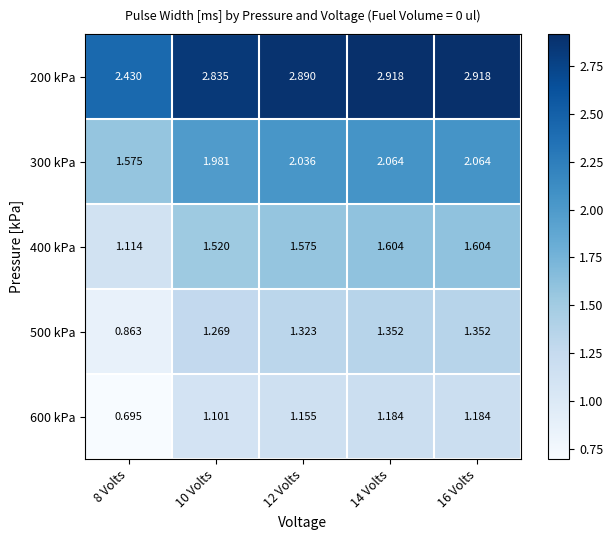

How many data points in 300 kPa are above 2?

3